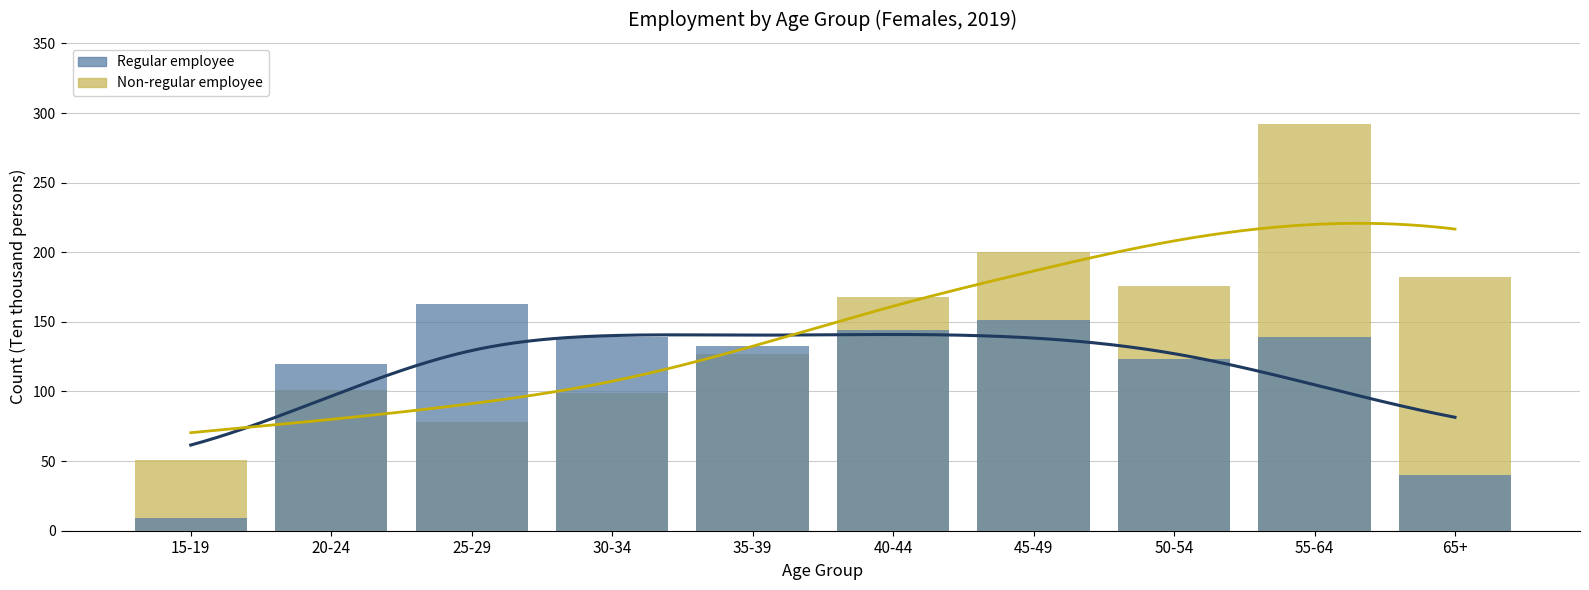

At how many categories does at least one series exceed 105?

9